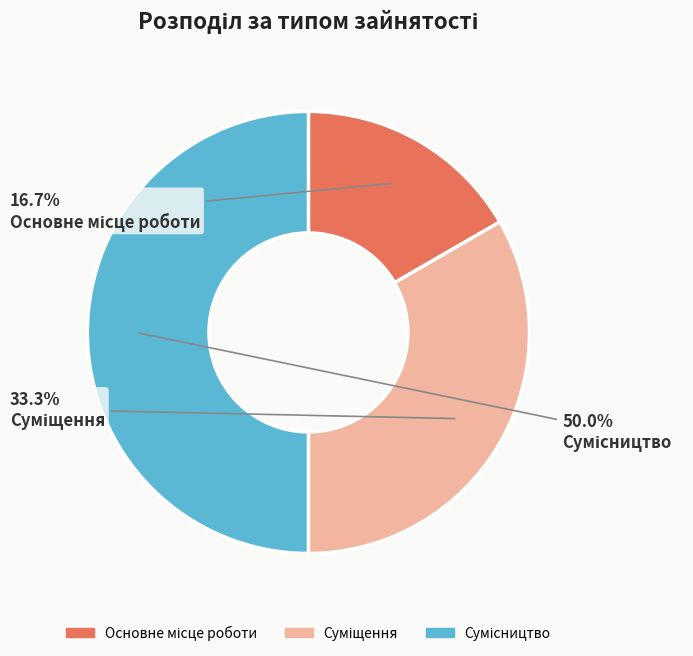

Is there any slice that represents more than half of the pie?

No